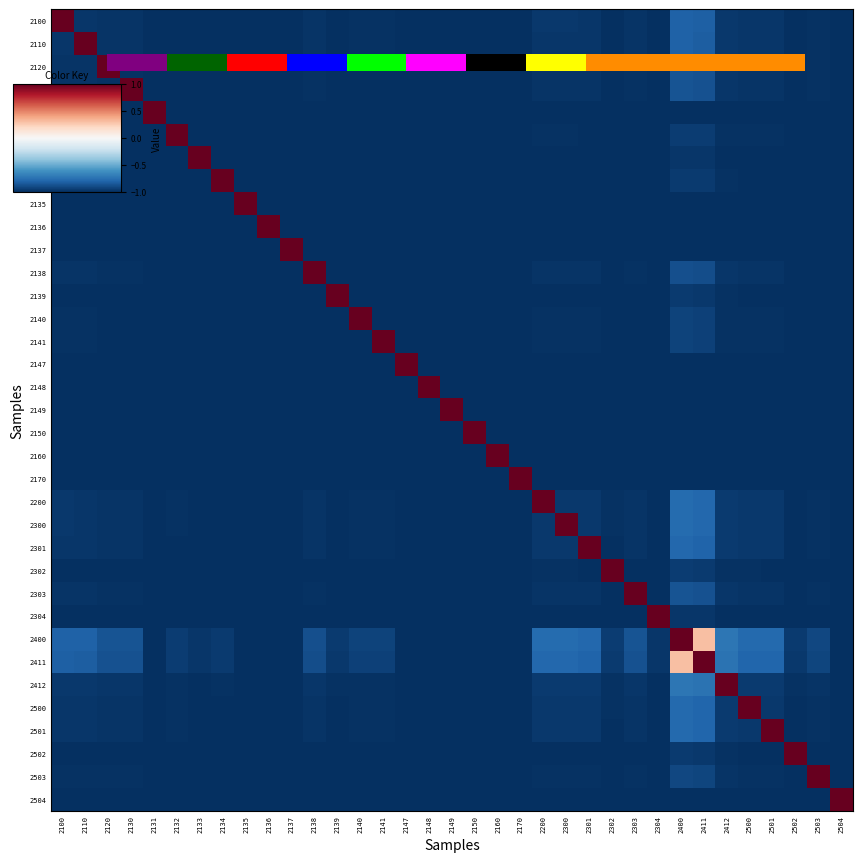

What is the difference between the highest and lowest values at 2120?

2.0